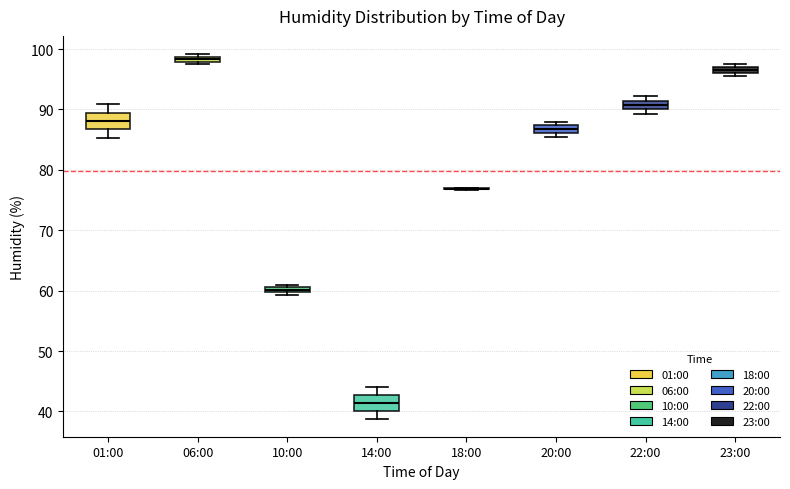

Where is the lower edge of the box for 06:00 on the y-axis? The values are not printed on the chart, so give them approximately, as read against the axis.

98